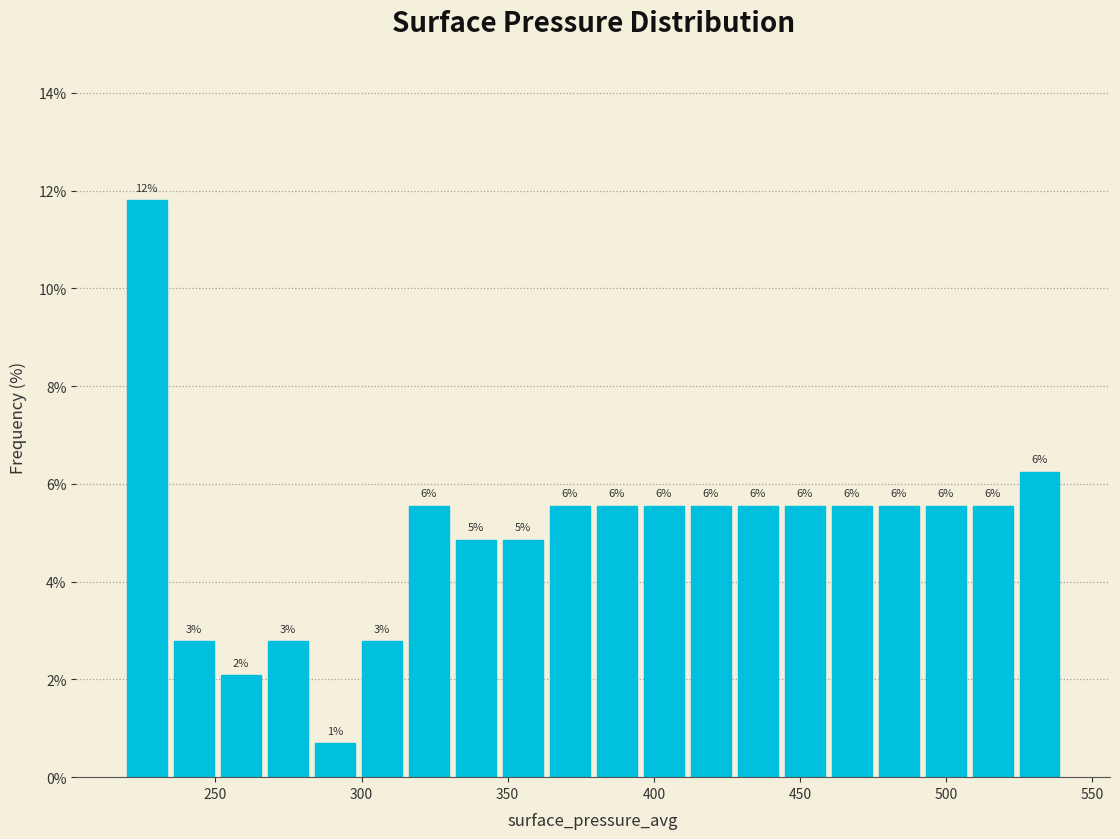

Read against the x-axis, roughly where is the centre of the tallest bar?

225